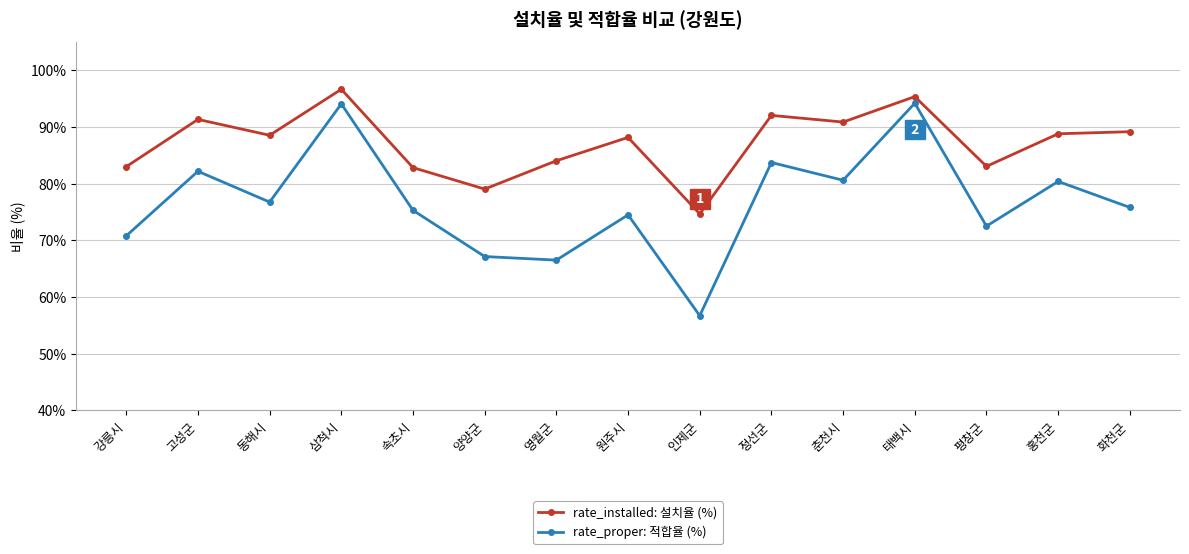

What is the difference between the maximum and minimum values in the rate_proper: 적합율 (%) series?

37.5